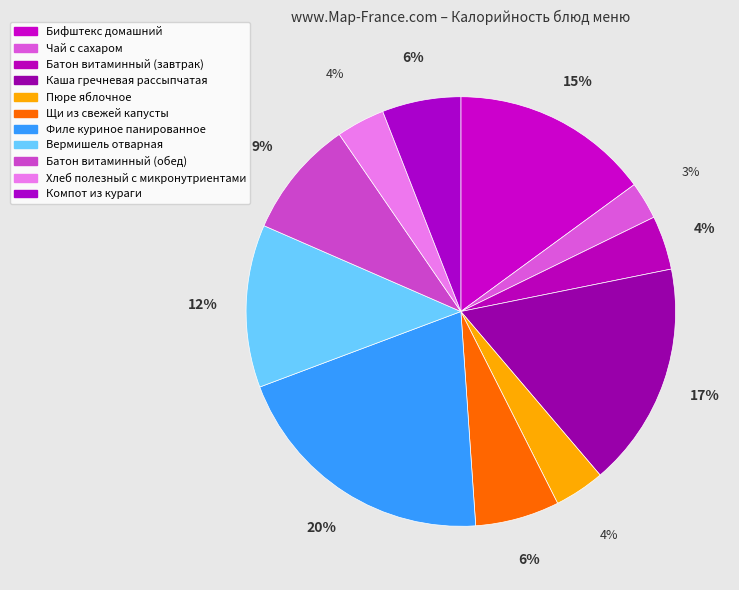

How many segments does this pie chart have?

11